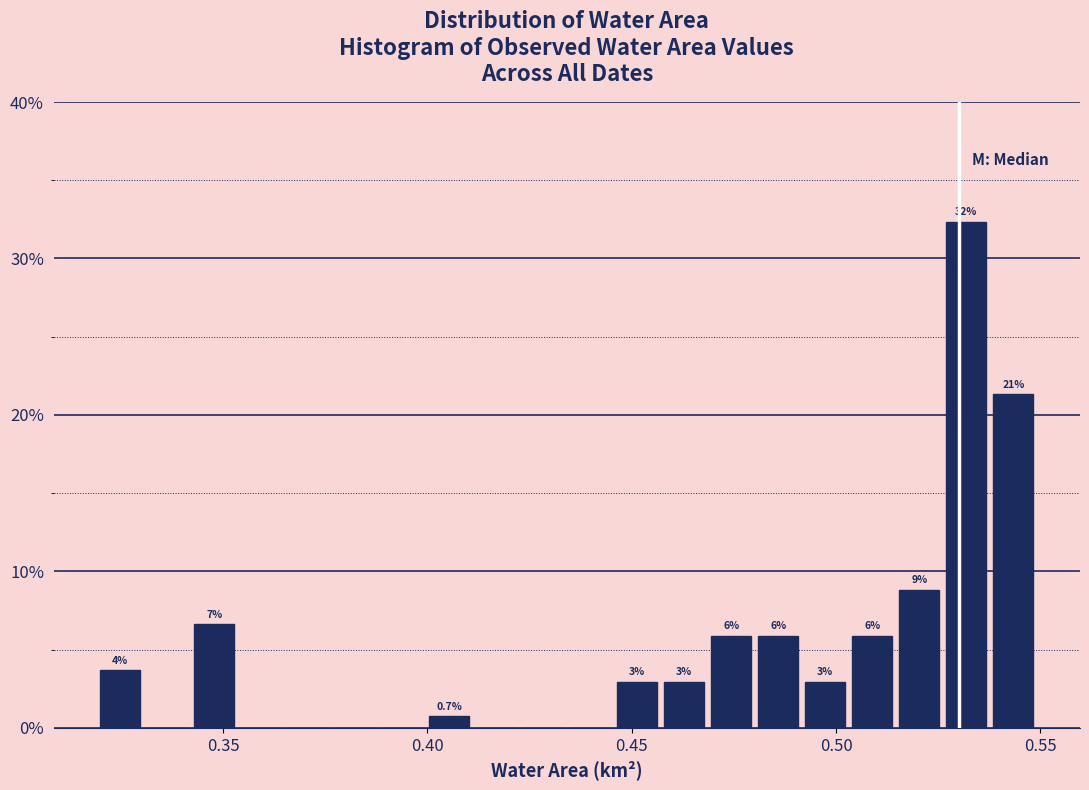

Around what value on the x-axis is the tallest bar? Give the approximate position of its centre, as read against the axis.

0.530